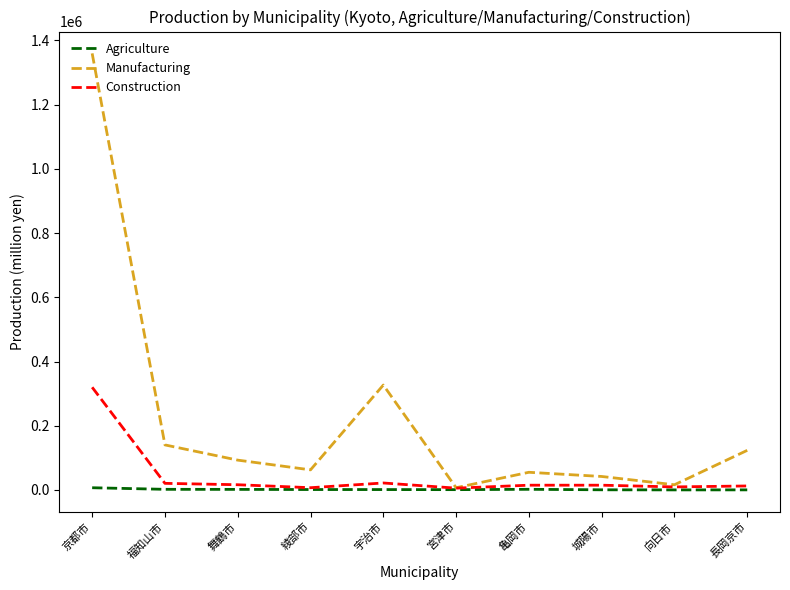

How many values in the Agriculture series are below 1439?

5